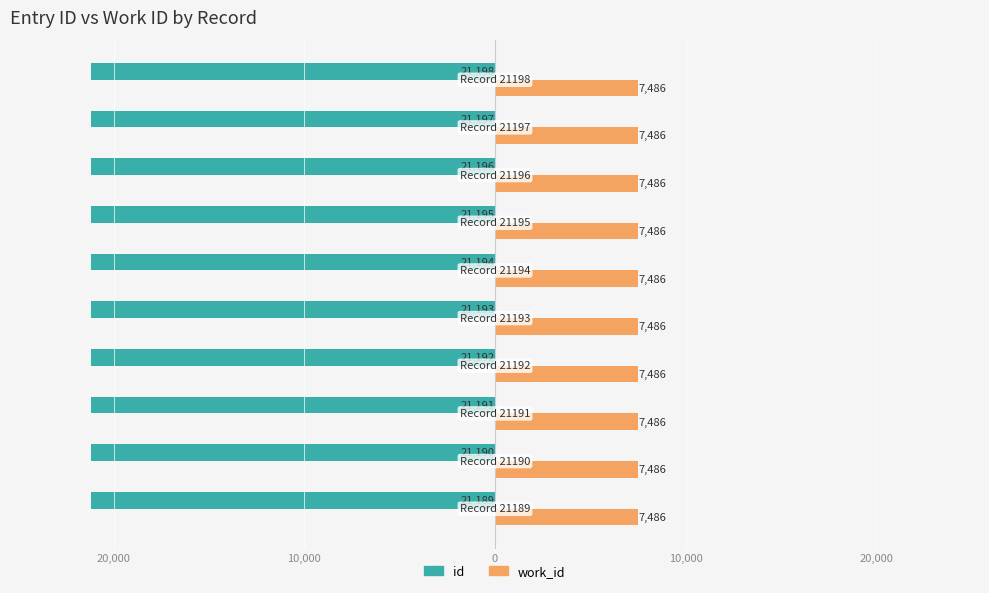

What are all the series names shown in the legend?

id, work_id